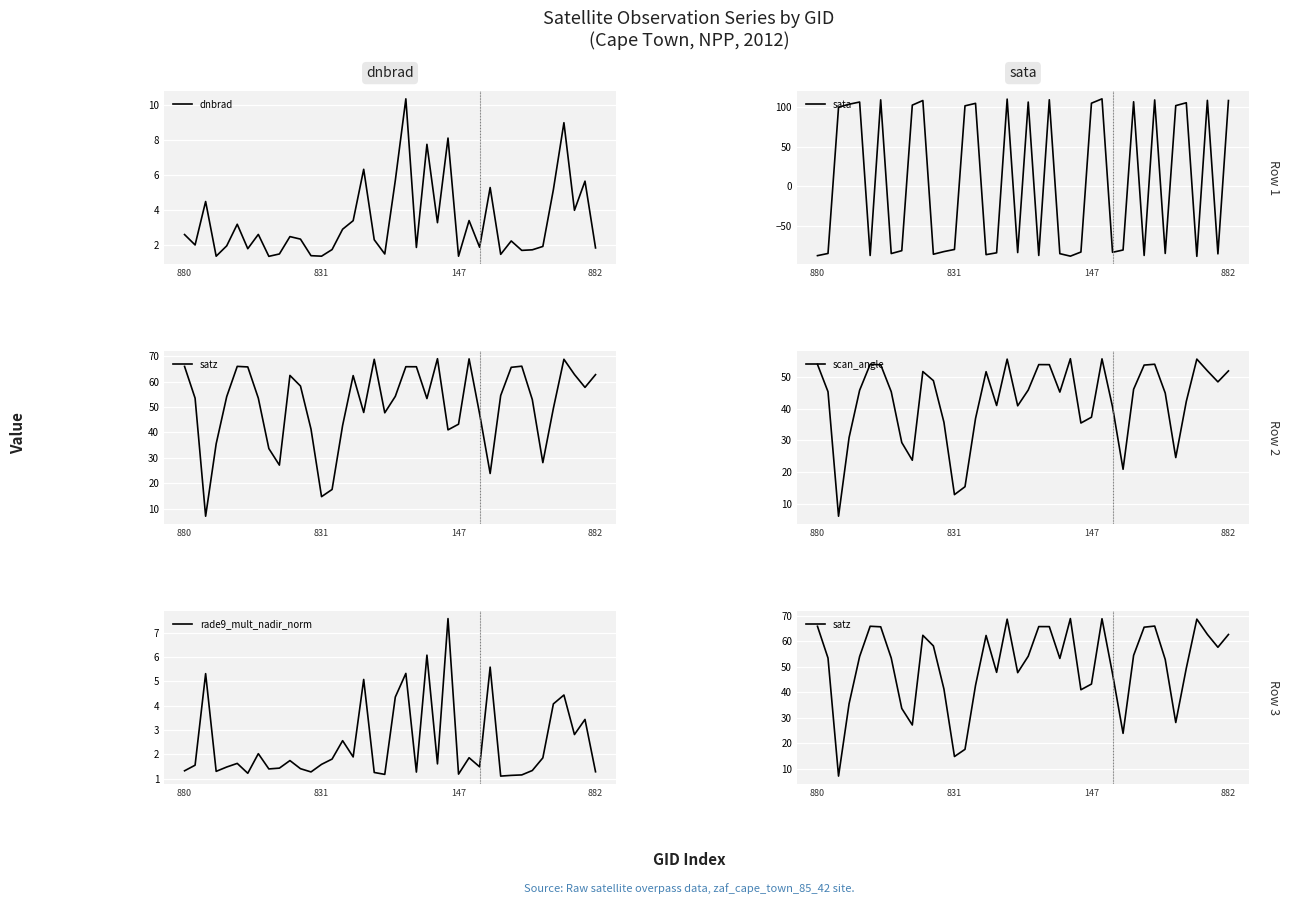

What is the difference between the maximum and minimum values in the scan_angle series?

49.5